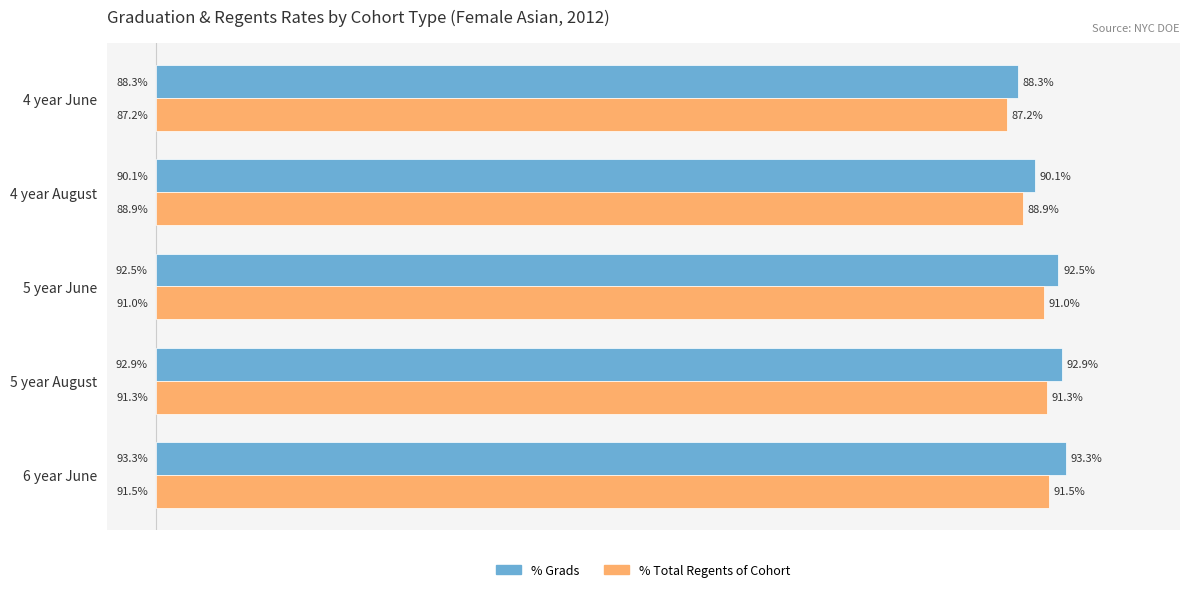

Rank the series at 5 year June from highest to lowest value.

% Grads, % Total Regents of Cohort